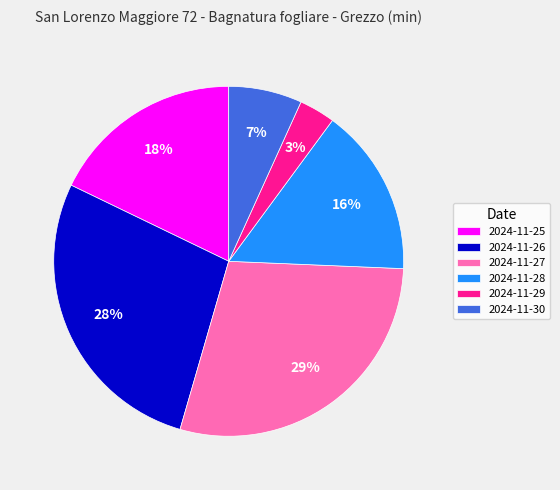

Rank the categories by value from lowest to highest.

2024-11-29, 2024-11-30, 2024-11-28, 2024-11-25, 2024-11-26, 2024-11-27